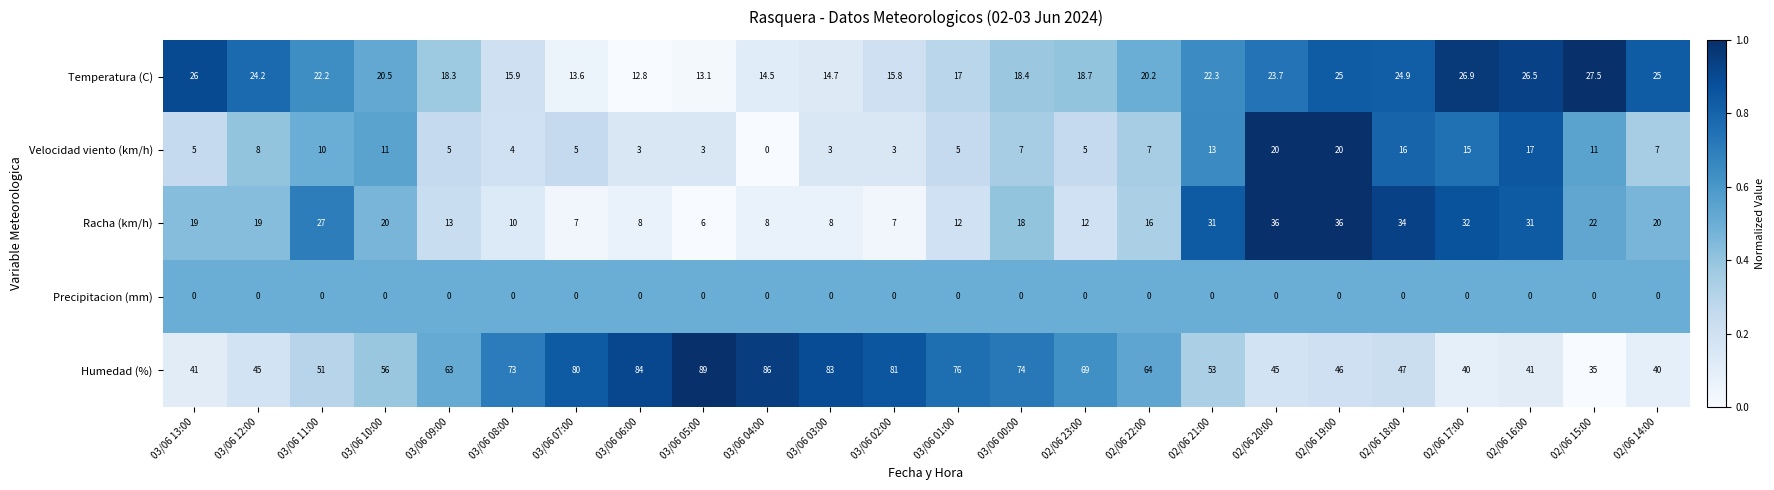

Which series has the largest range (max minus min)?

Humedad (%)